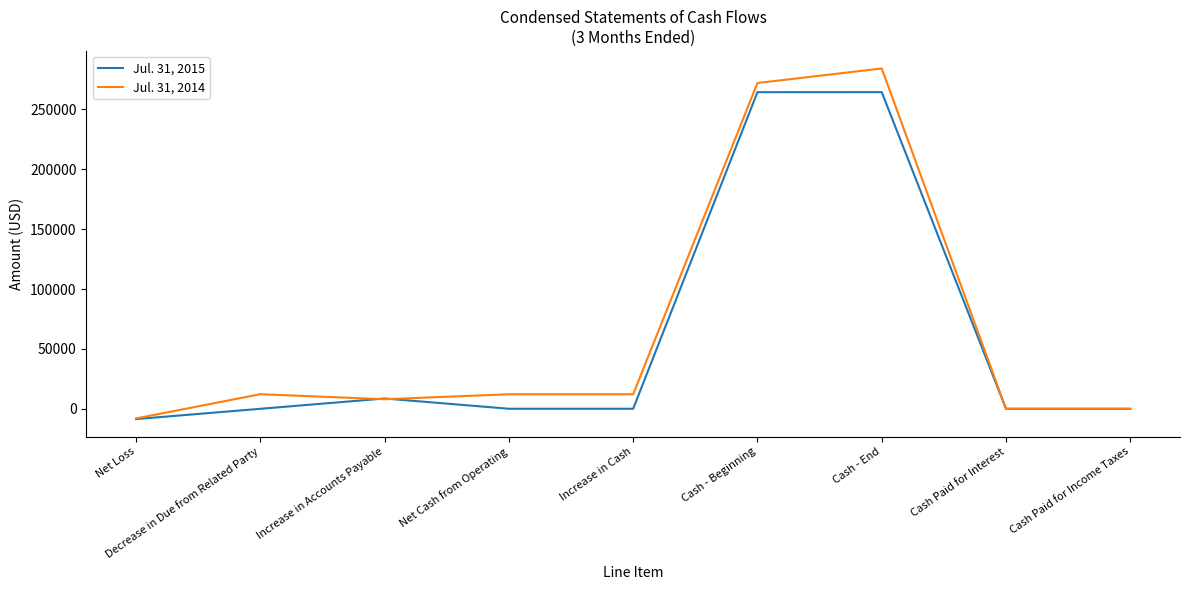

True or false: Jul. 31, 2014 has more than 1 points higher than both neighbors.

True